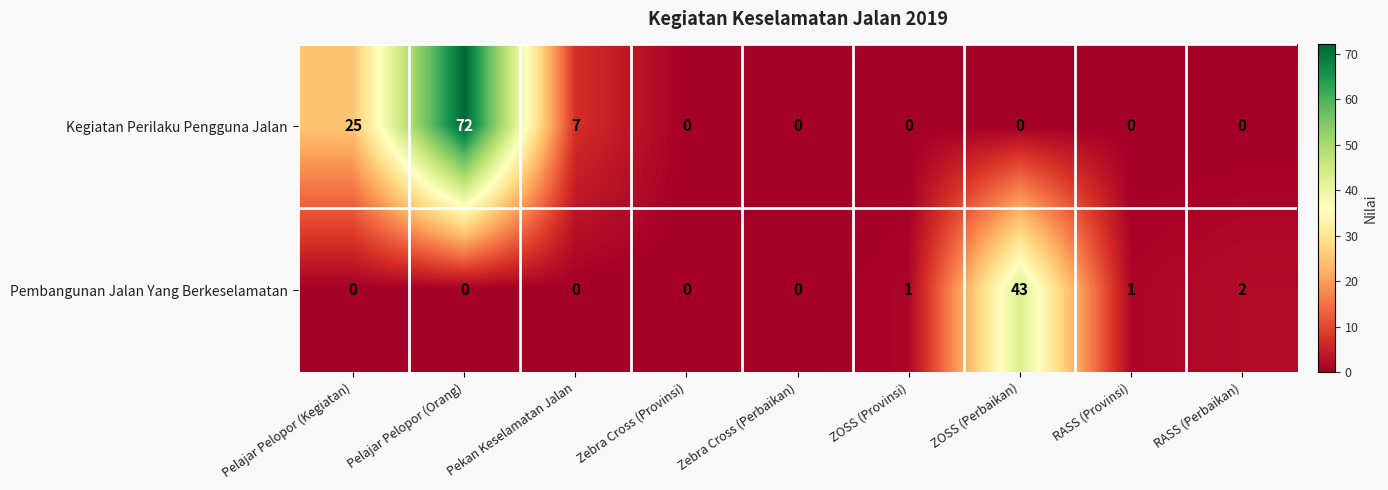

What is the total value across all series at Pelajar Pelopor (Orang)?

72